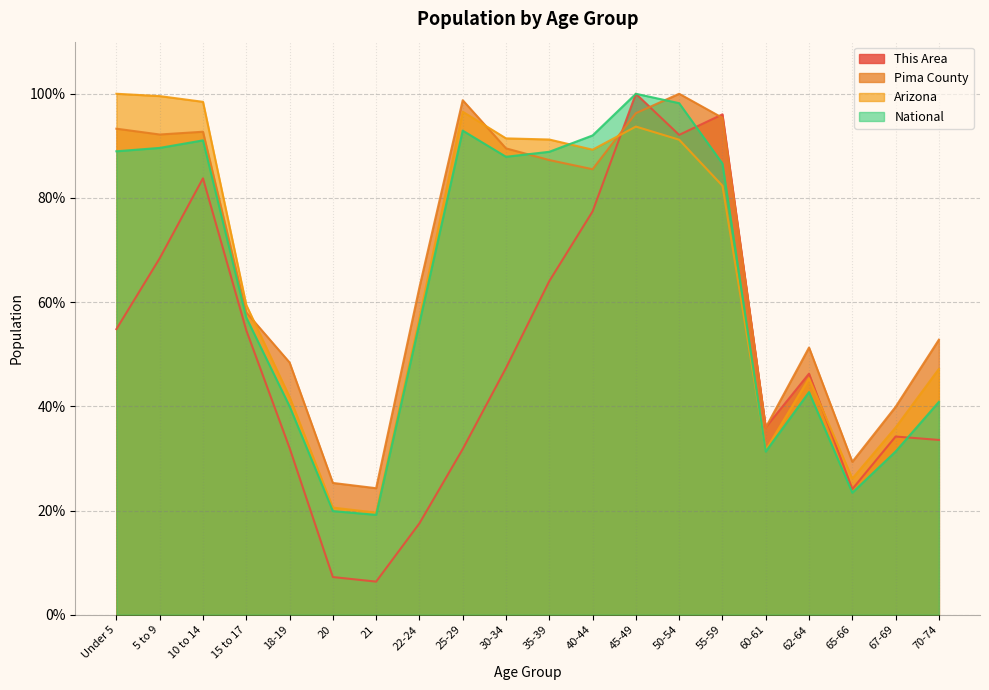

Where is the first local minimum for Pima County?

5 to 9